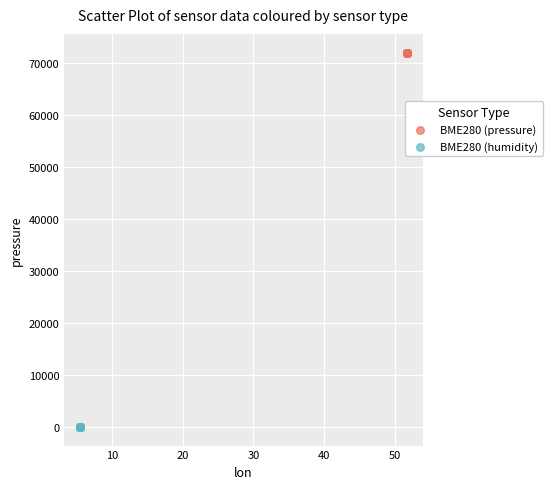

Which series contains the lowest Y value?

BME280 (humidity)